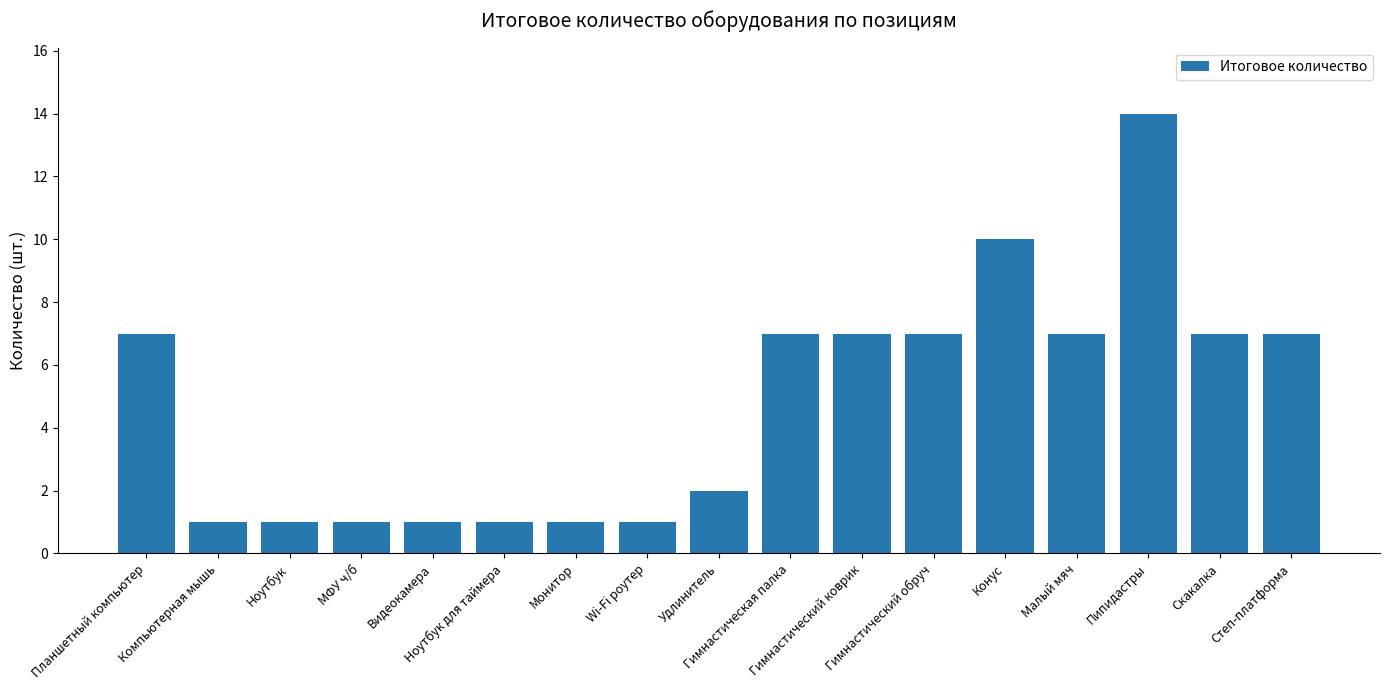

What is the maximum value shown in the chart?

14